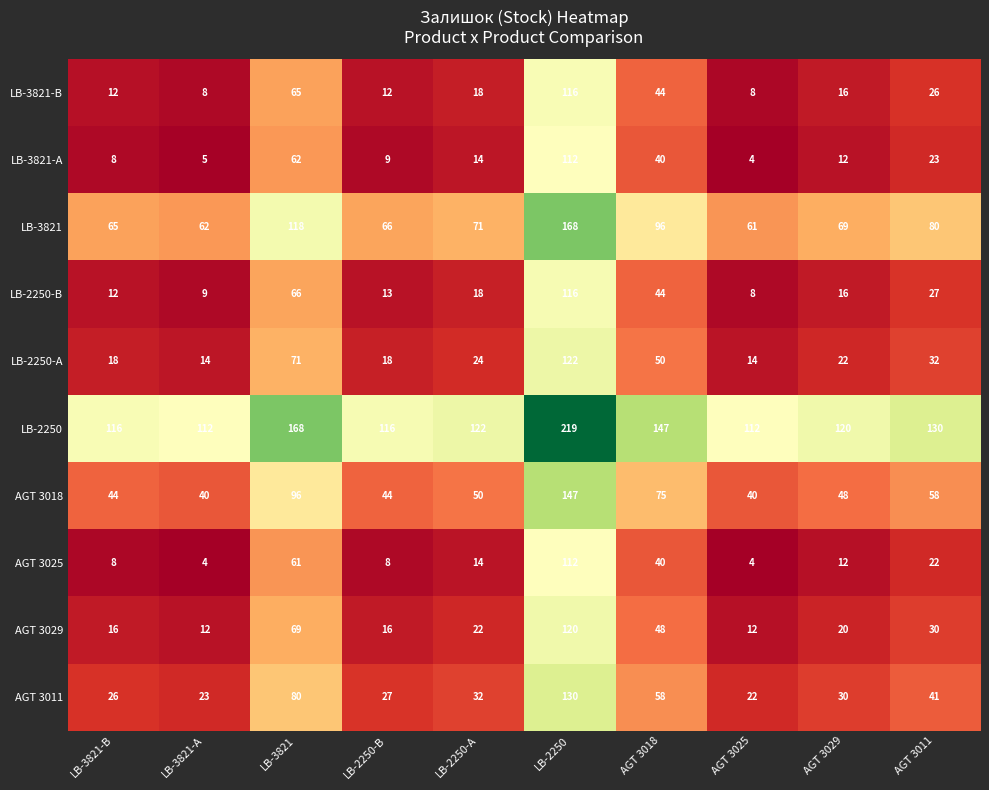

True or false: AGT 3018 has a value of 11 at AGT 3025.

False